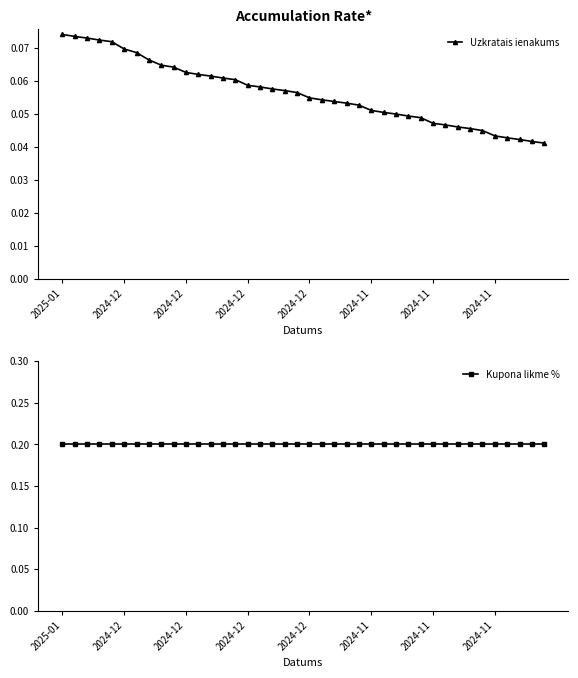

What are all the series names shown in the legend?

Uzkratais ienakums, Kupona likme %